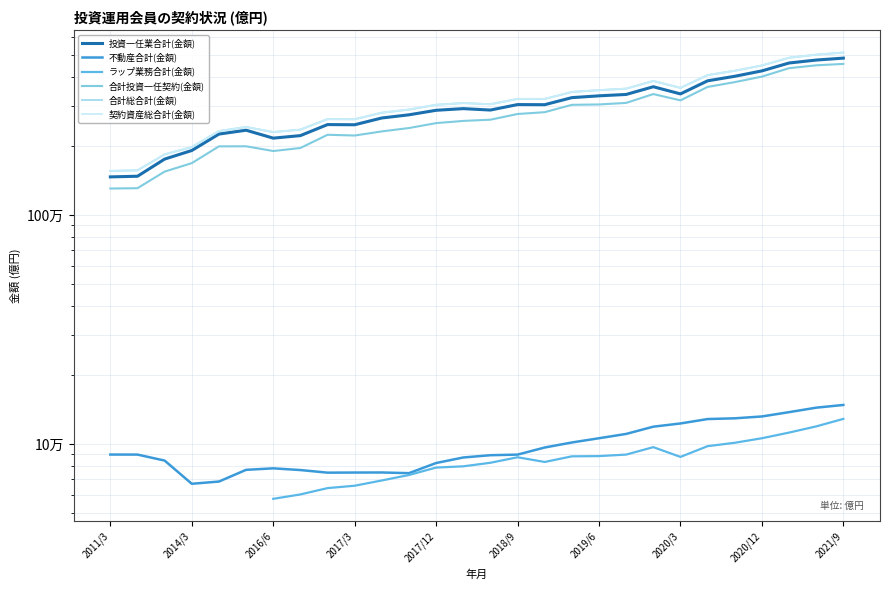

How many data points in 契約資産総合計(金額) are less than 3078881?

14